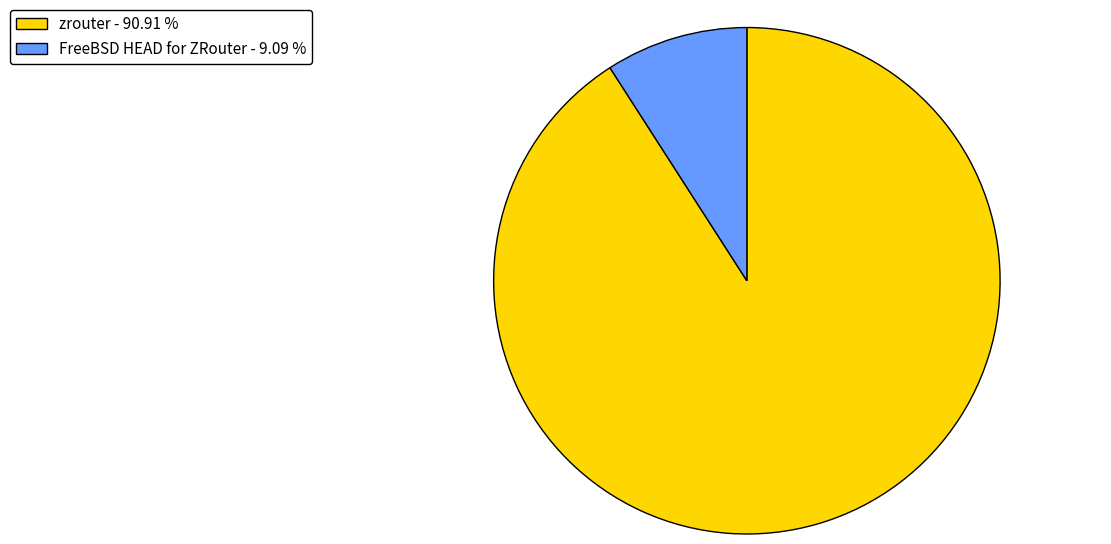

What is the smallest slice in the pie chart?

FreeBSD HEAD for ZRouter